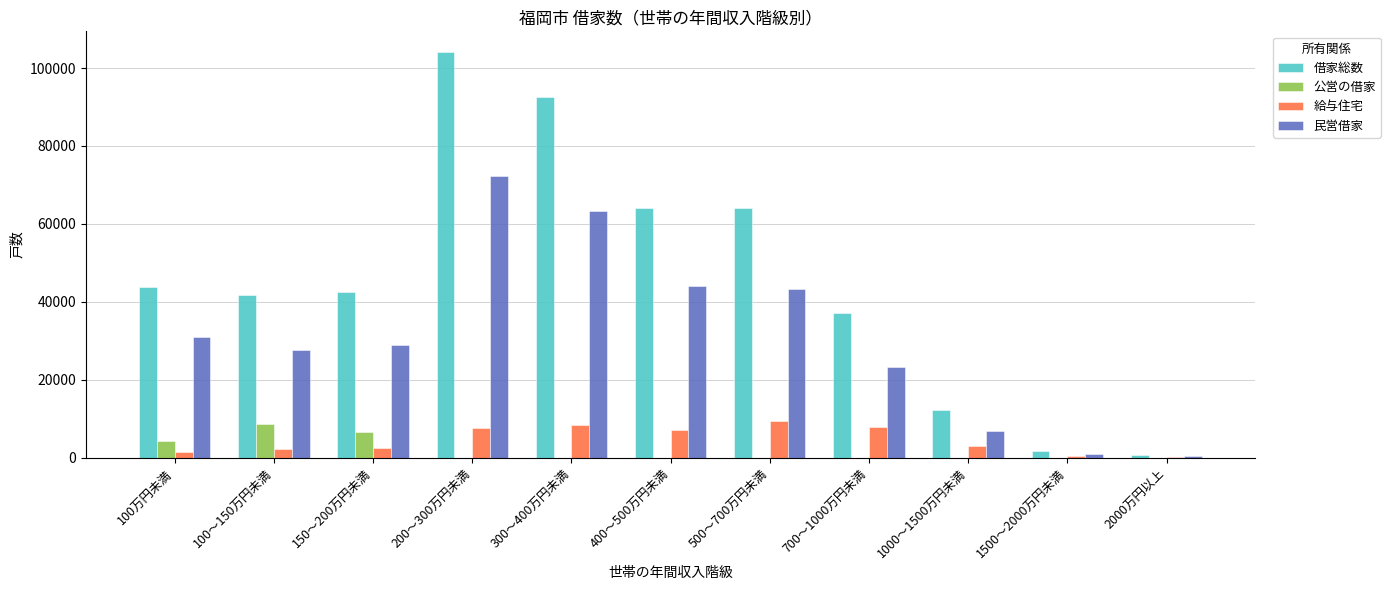

The value of 民営借家 at 150～200万円未満 is 28800. True or false?

True